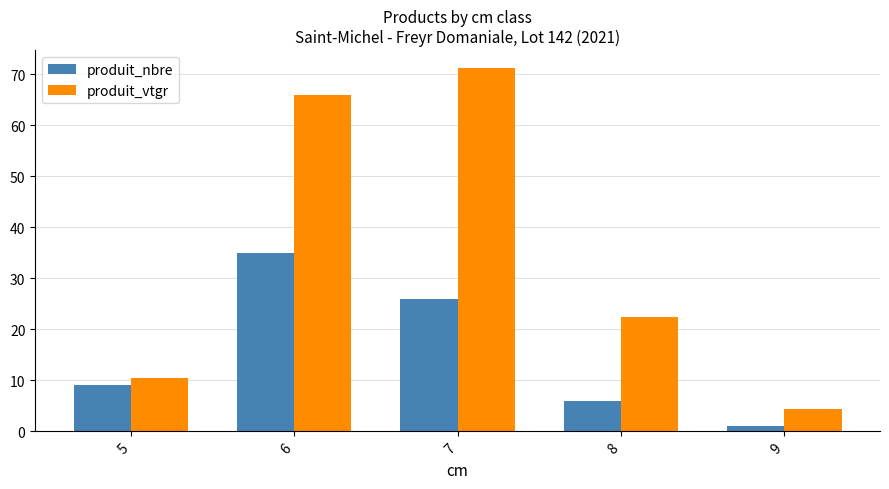

How many categories are shown in the chart?

5